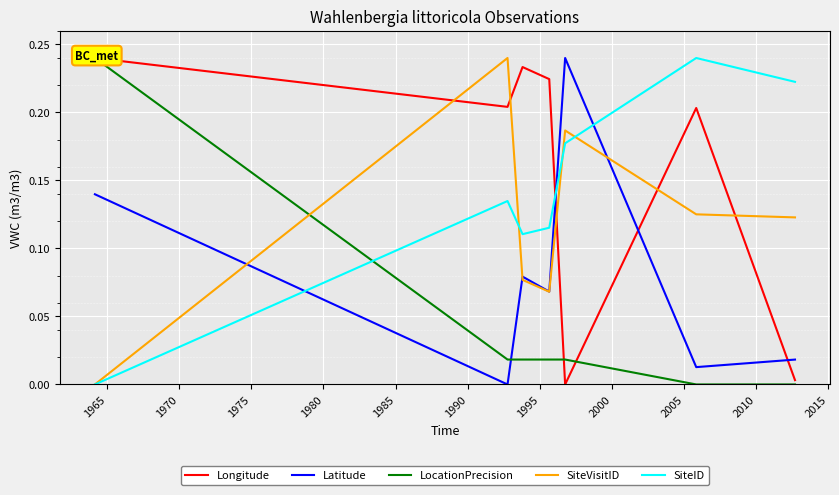

After their last crossing, which series has the higher values: Latitude or SiteID?

SiteID